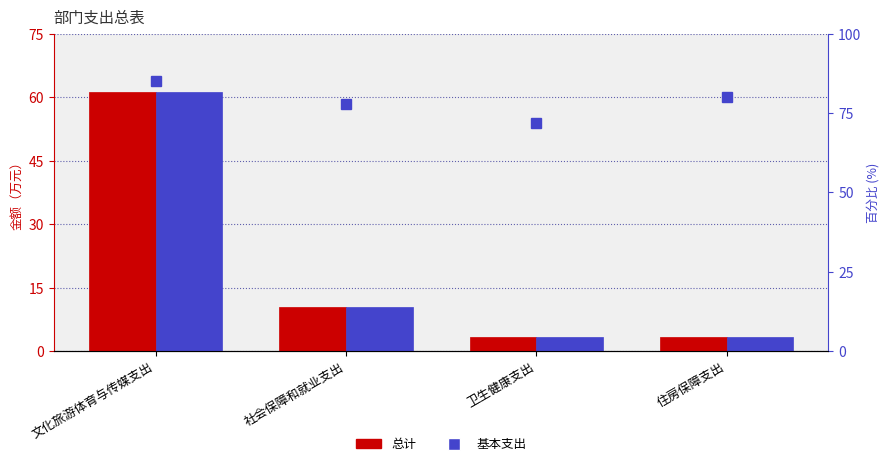

Is it true that 基本支出 equals 19.7 at 社会保障和就业支出?

False